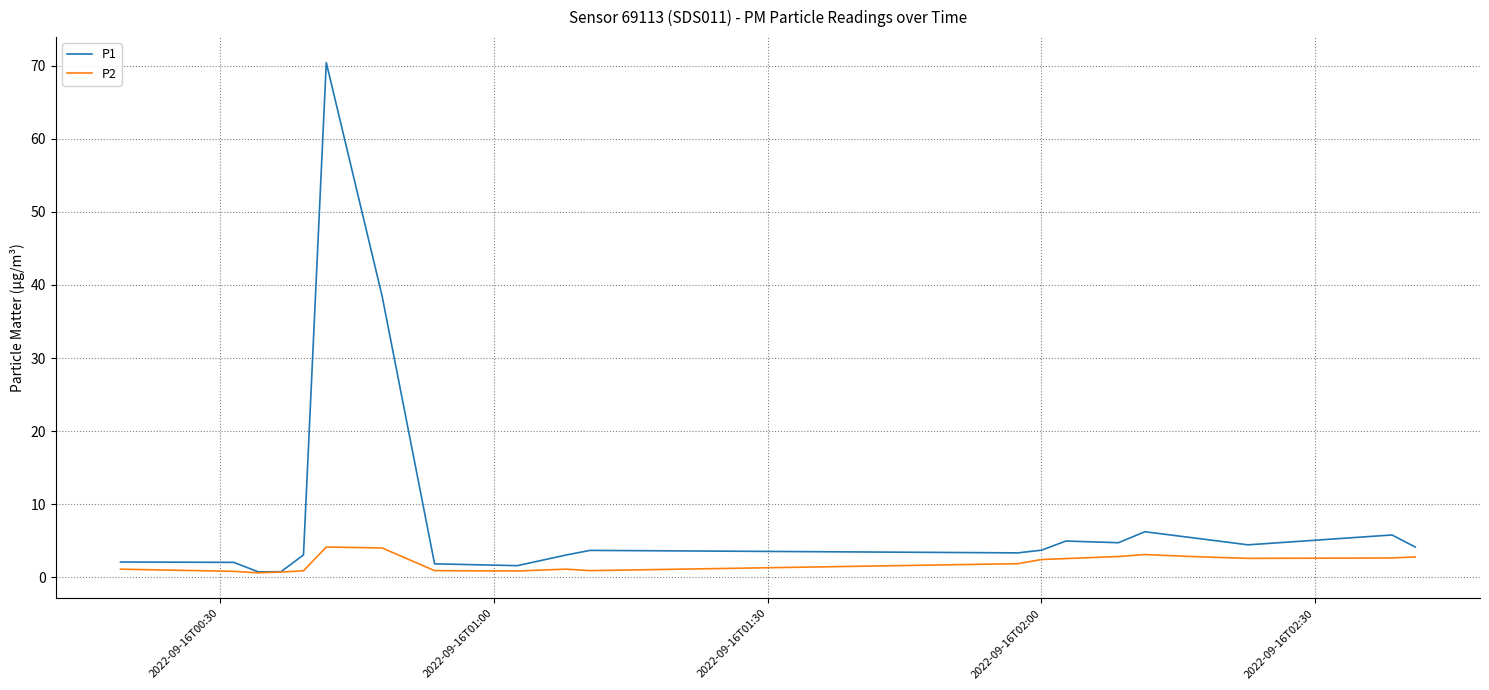

What is the average value of the P1 series?

8.5